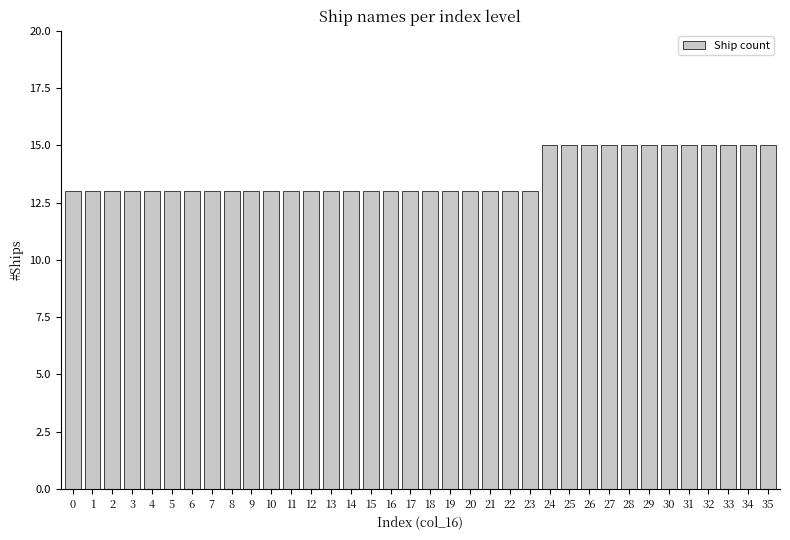

What is the minimum value shown in the chart?

13